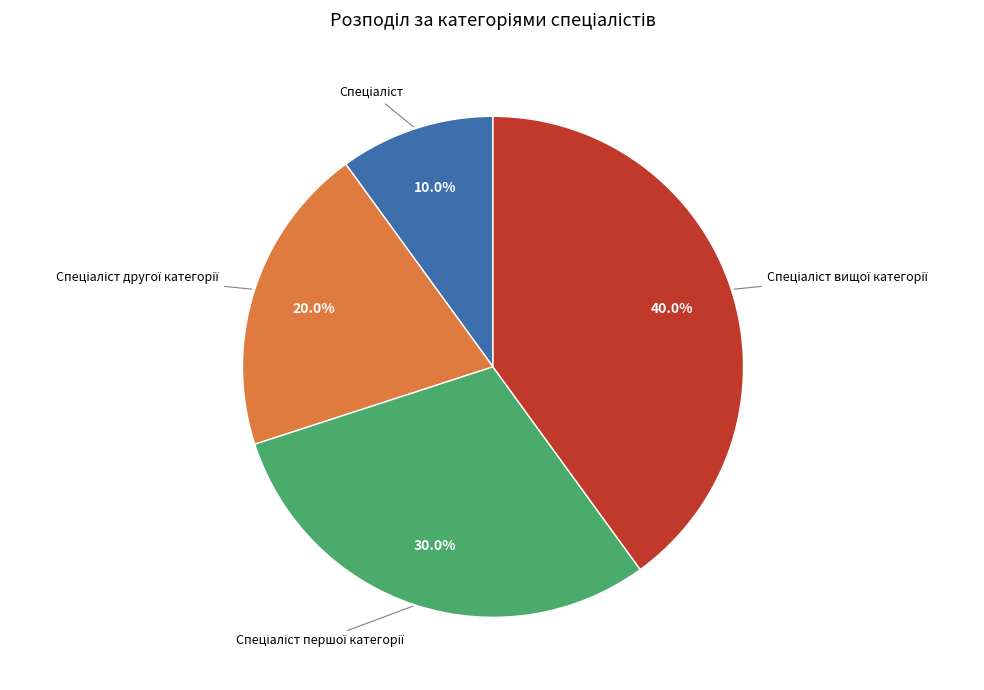

Is there a majority slice in this chart?

No